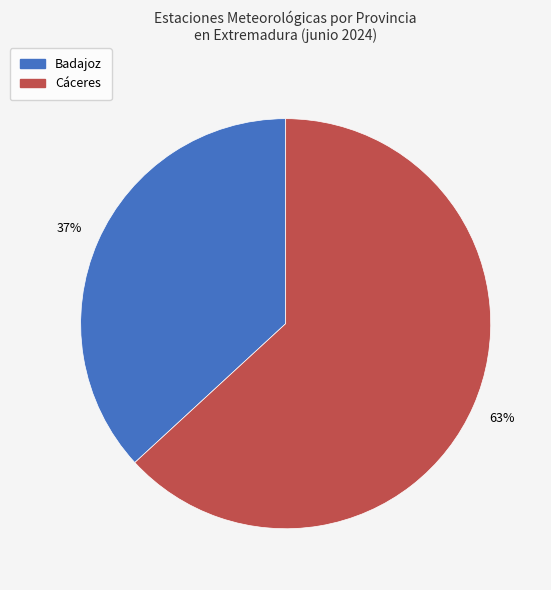

Rank the categories by value from highest to lowest.

Cáceres, Badajoz